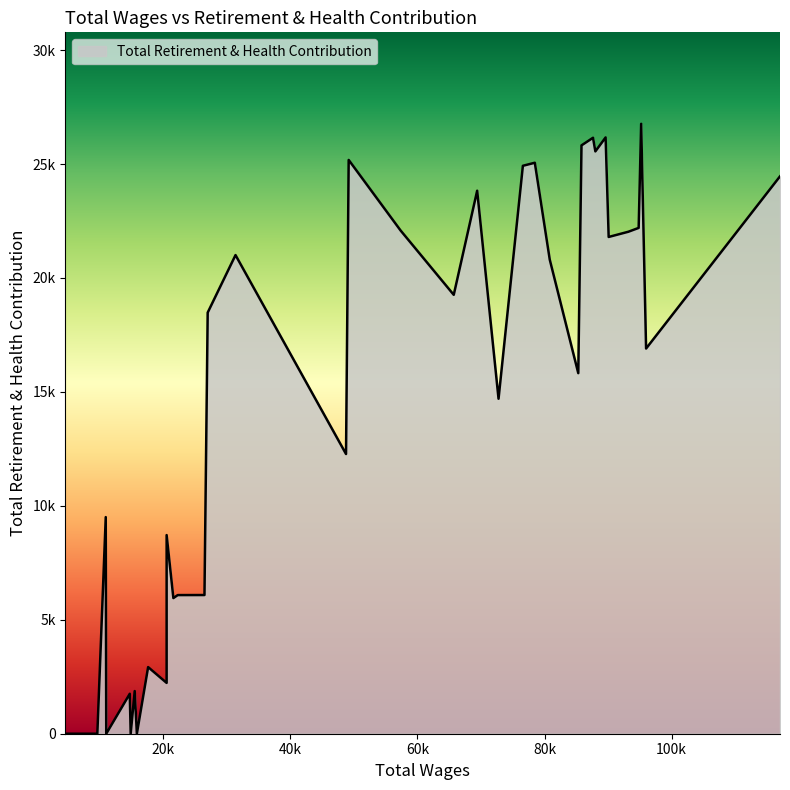

Read the value at 22, to the nearest 10.

6090